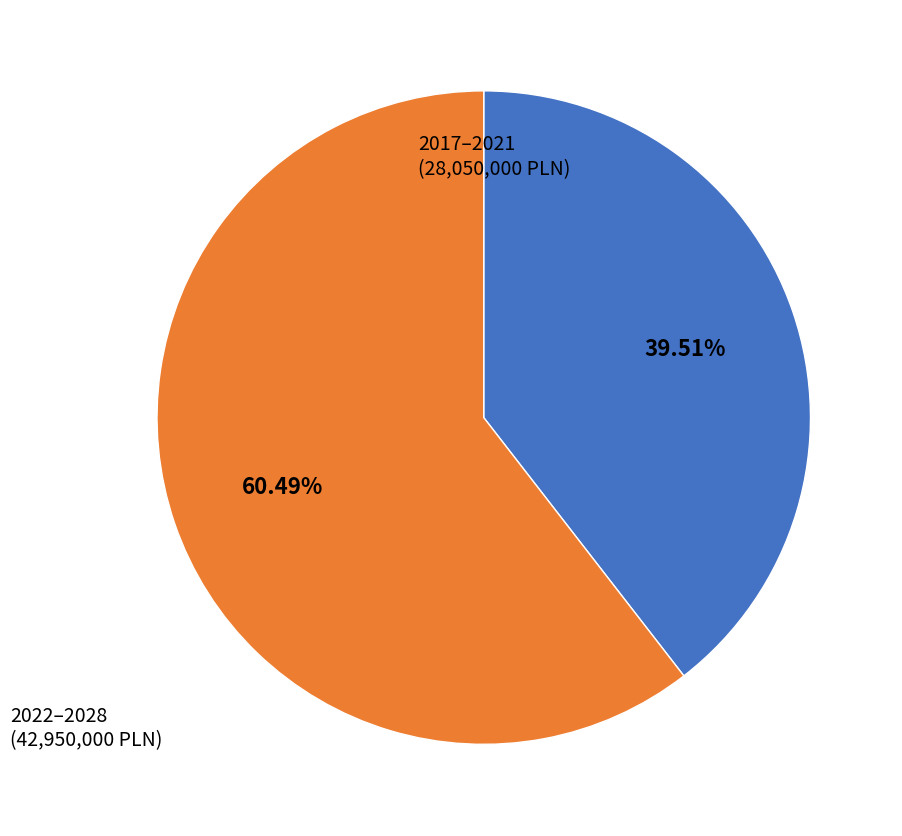

Between 2022–2028 (42,950,000 PLN) and 2017–2021 (28,050,000 PLN), which is larger?

2022–2028 (42,950,000 PLN)